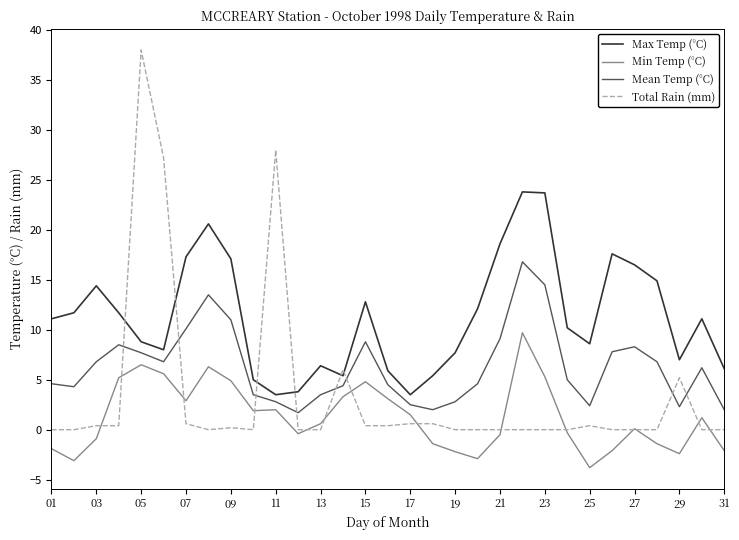

Which series has the largest total across all categories?

Max Temp (°C)